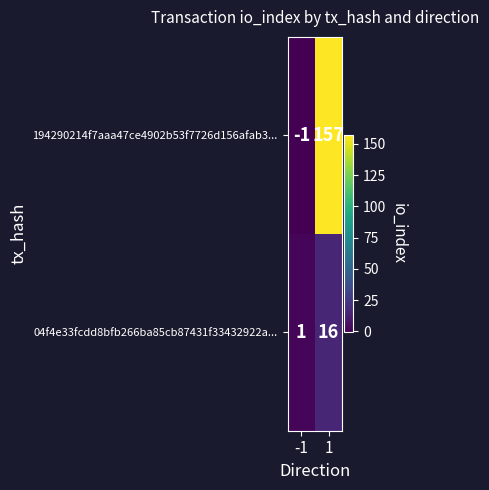

Which series has the largest range (max minus min)?

194290214f7aaa47ce4902b53f7726d156afab3...